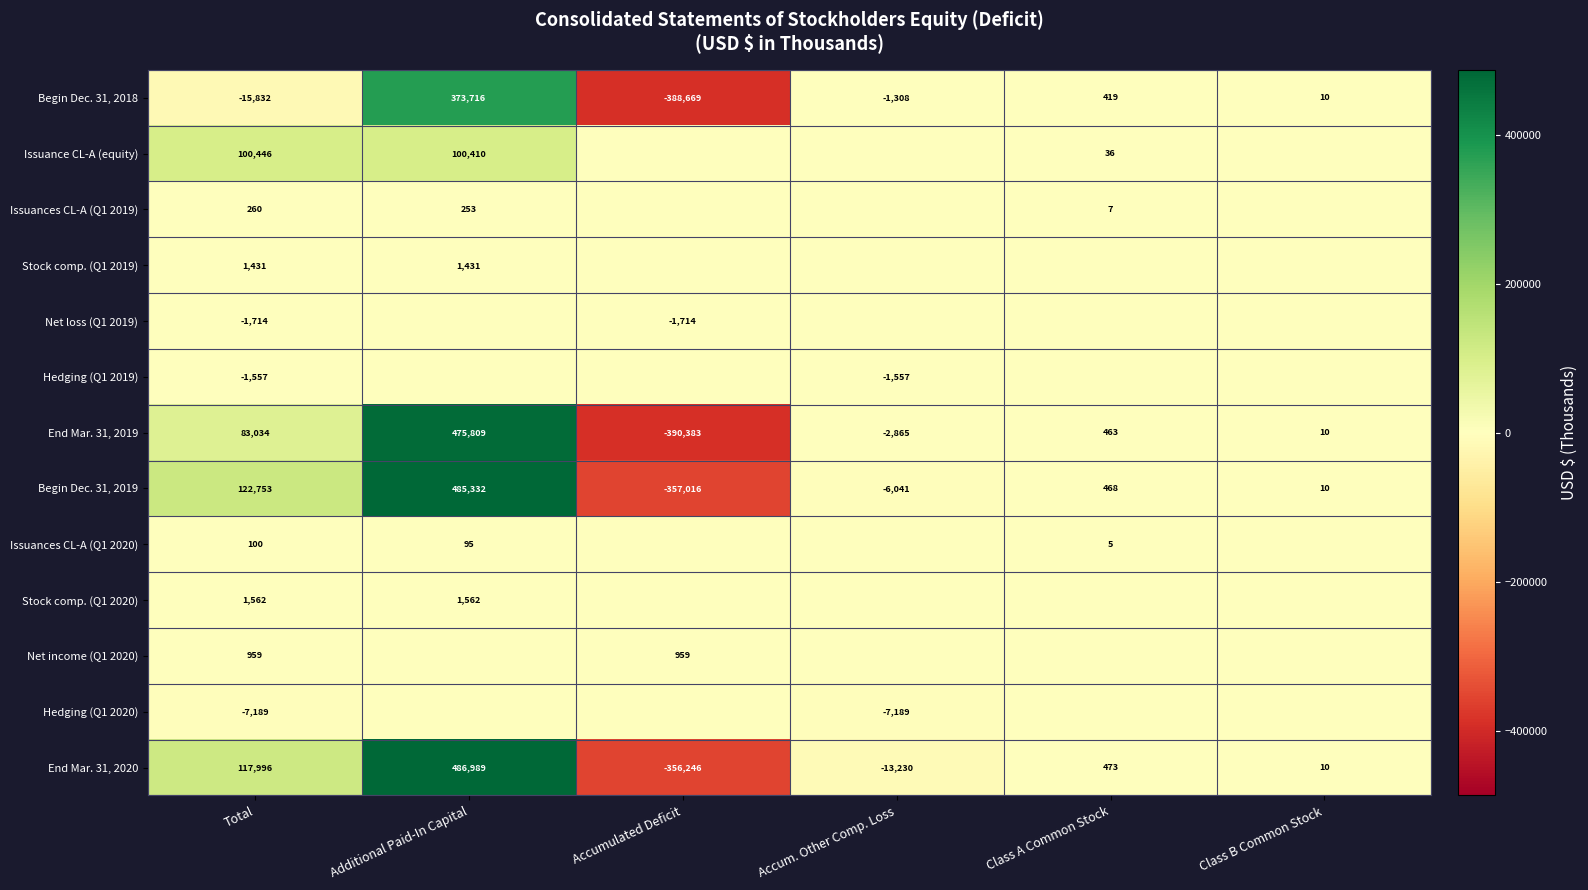

What is the spread (max minus min) of values at Total?

138585